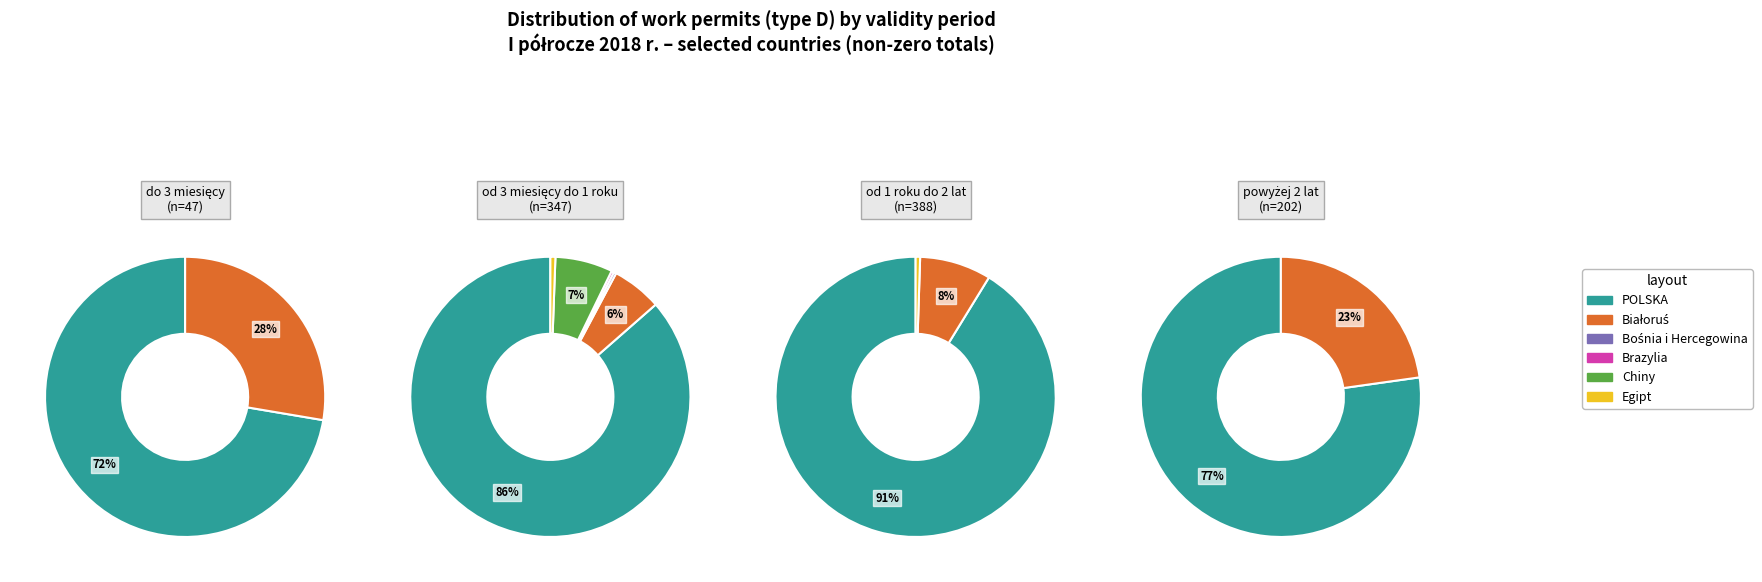

Does Brazylia represent more than half of the total?

No